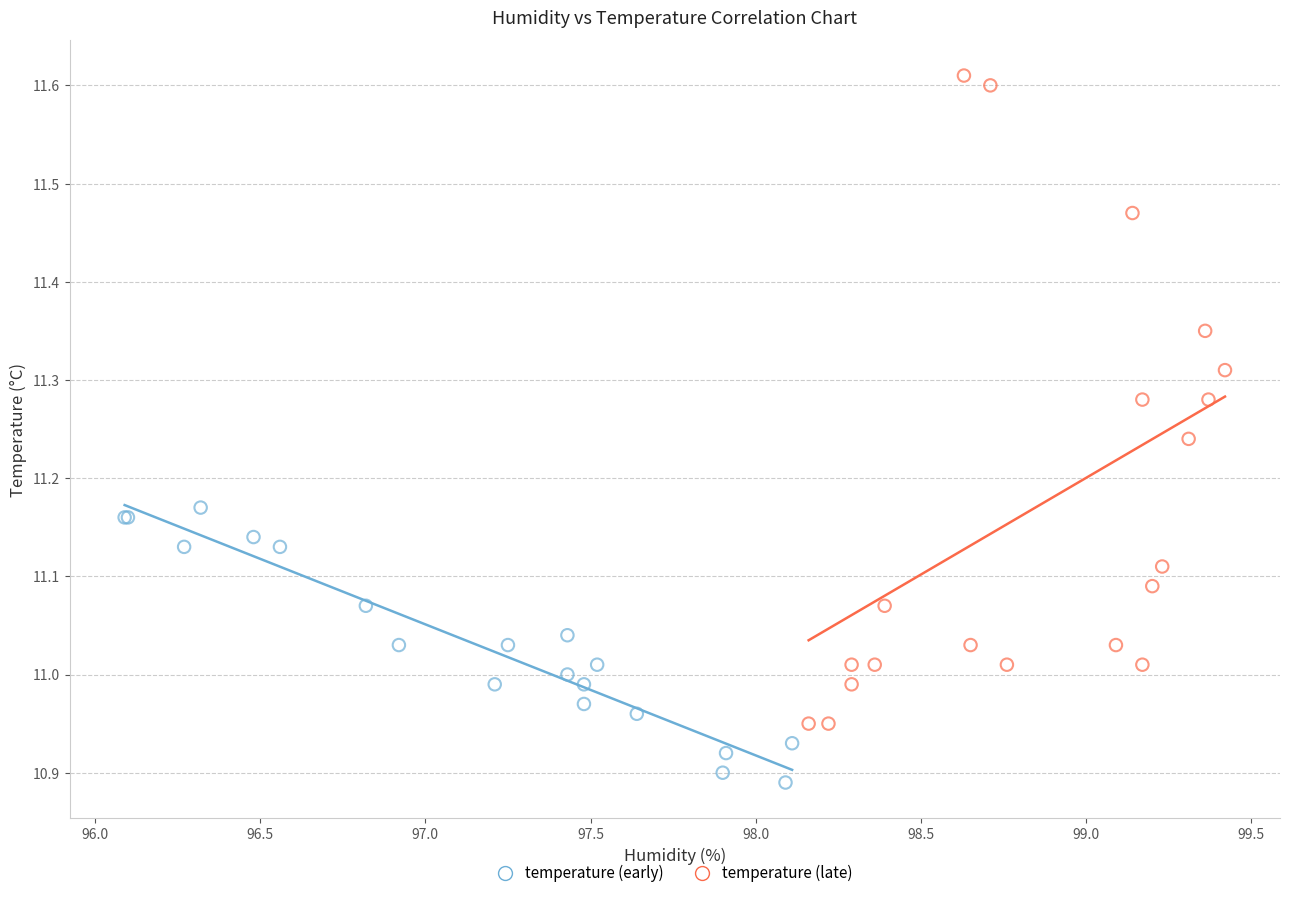

Which series reaches the maximum Y coordinate?

temperature (late)